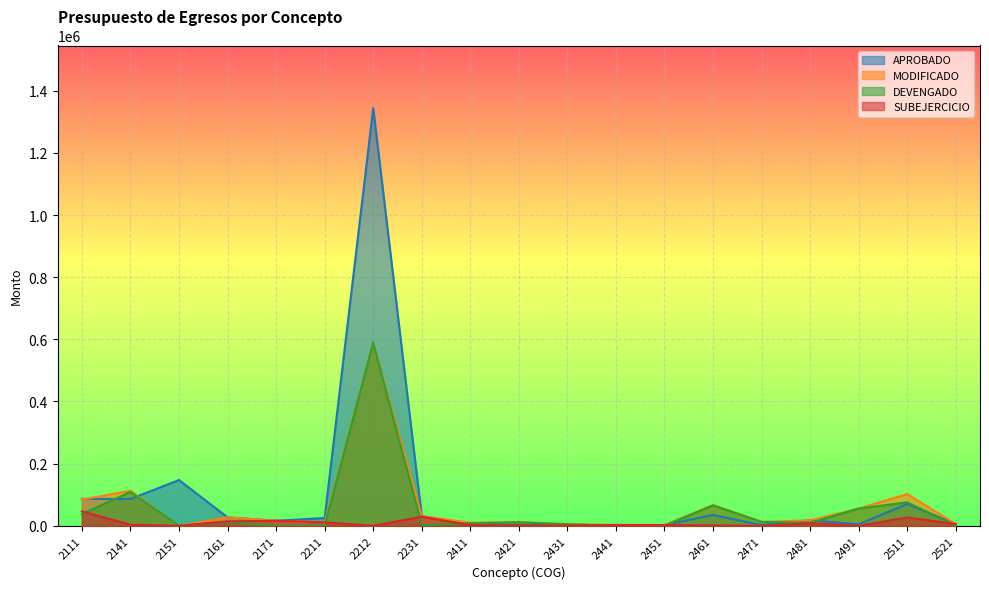

Which series has the largest range (max minus min)?

APROBADO